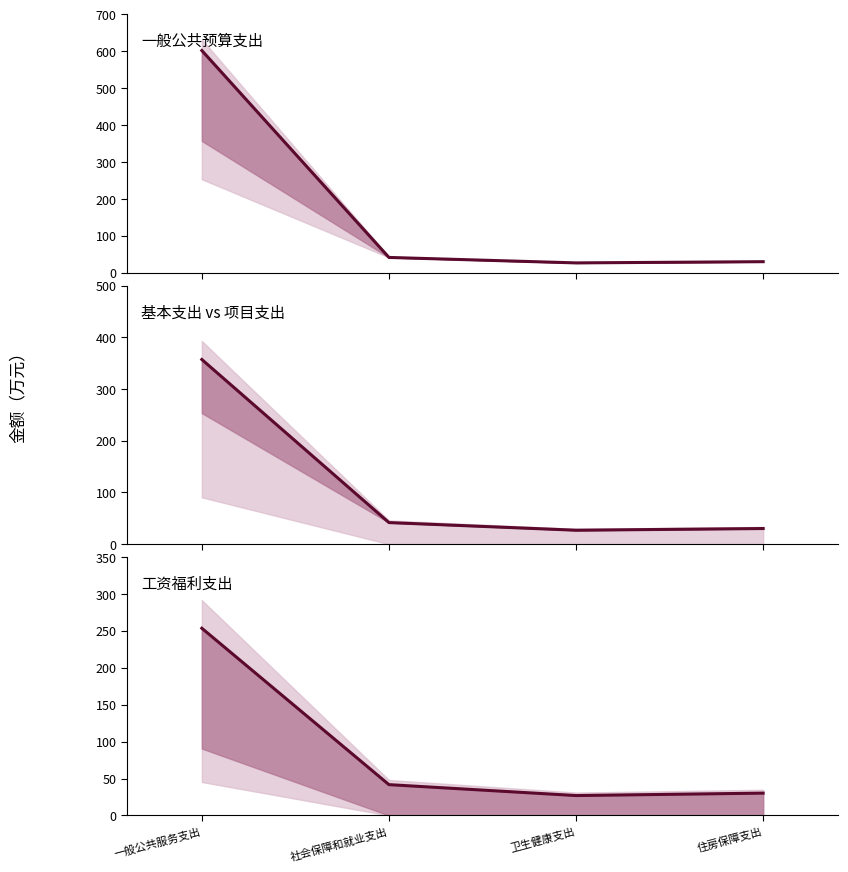

At 一般公共服务支出, list the series in order from largest to smallest.

一般公共预算支出, 基本支出 vs 项目支出, 工资福利支出